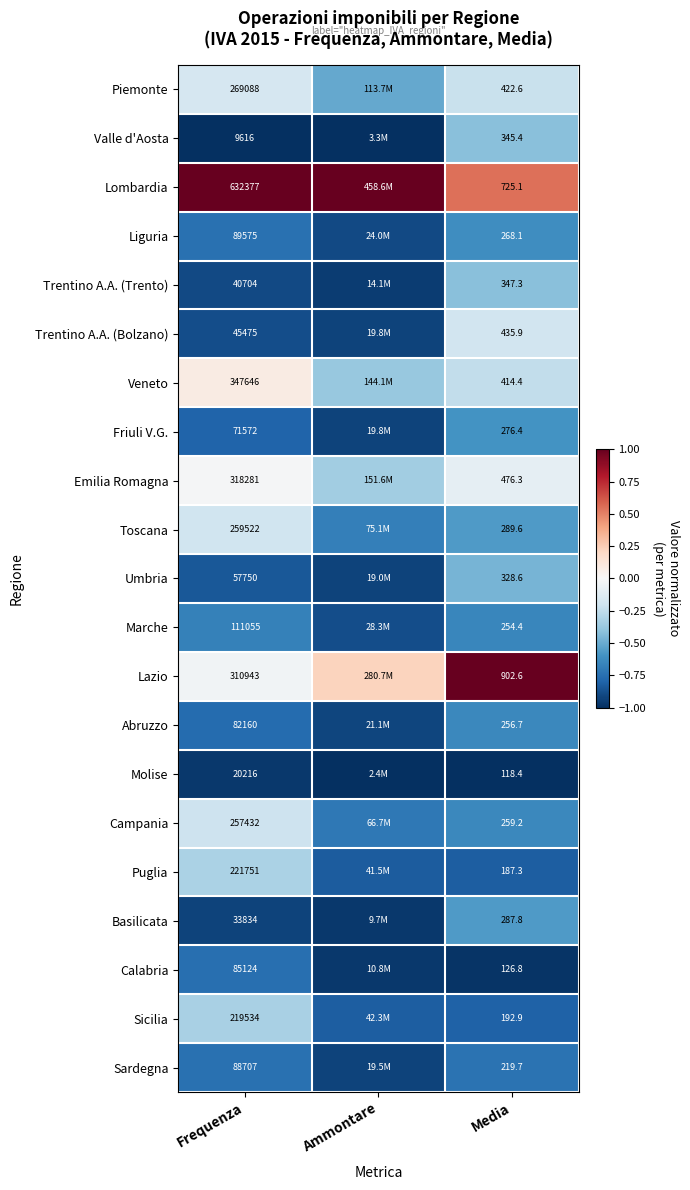

Rank the series at Frequenza from lowest to highest value.

Valle d'Aosta, Molise, Basilicata, Trentino A.A. (Trento), Trentino A.A. (Bolzano), Umbria, Friuli V.G., Abruzzo, Calabria, Sardegna, Liguria, Marche, Sicilia, Puglia, Campania, Toscana, Piemonte, Lazio, Emilia Romagna, Veneto, Lombardia